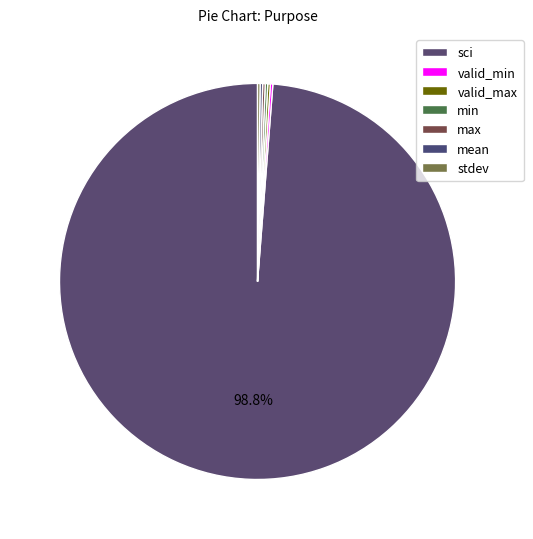

Combined, do min and sci account for over 50%?

Yes